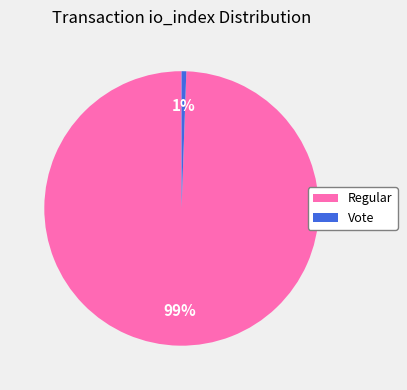

Between Vote and Regular, which is larger?

Regular